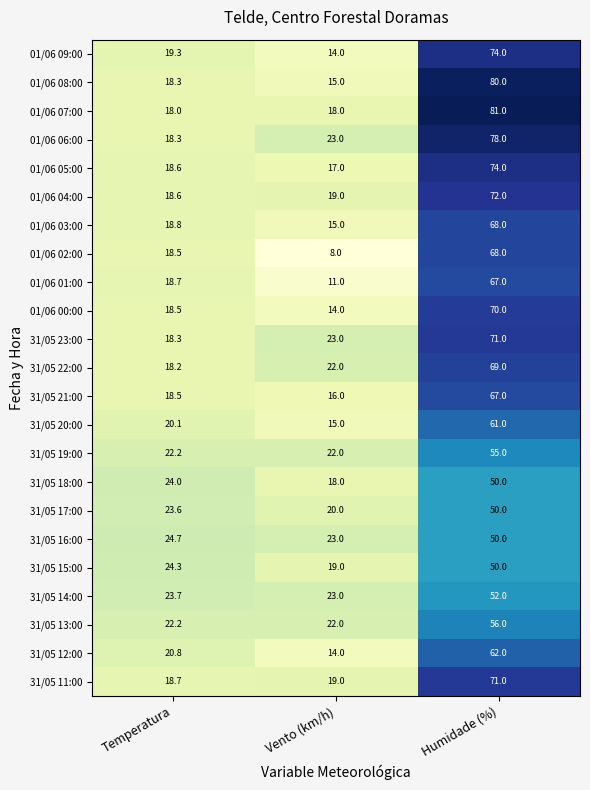

Count the number of data series in this chart.

23